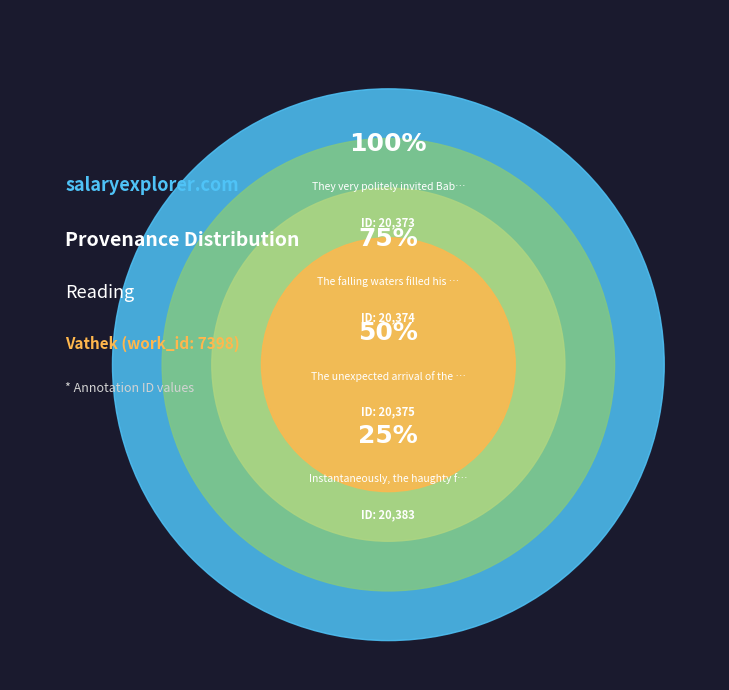

How many slices are in this pie chart?

4